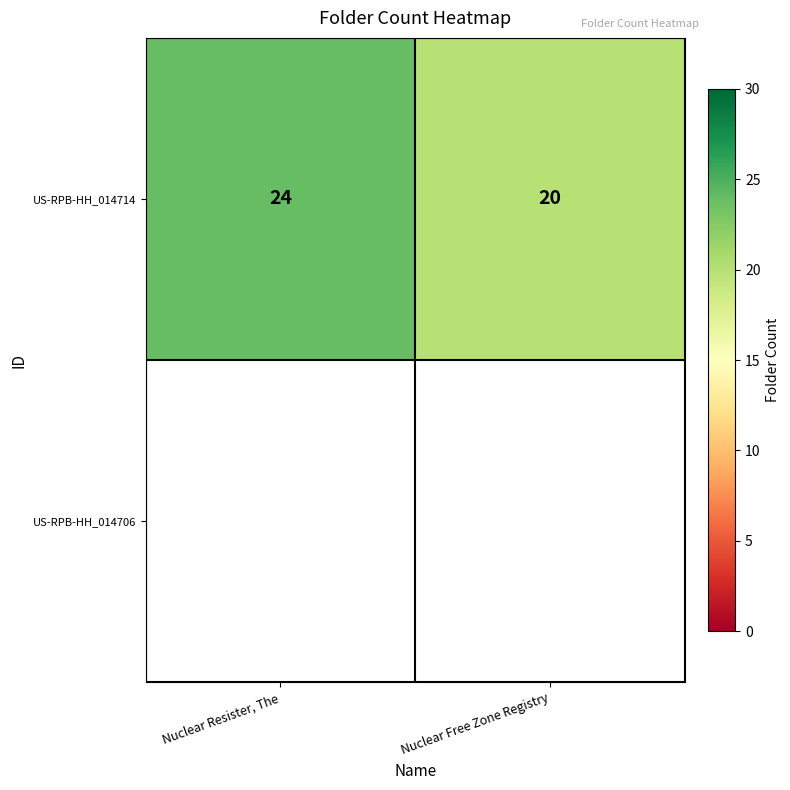

List the labels in order of value, largest first.

Nuclear Resister, The, Nuclear Free Zone Registry